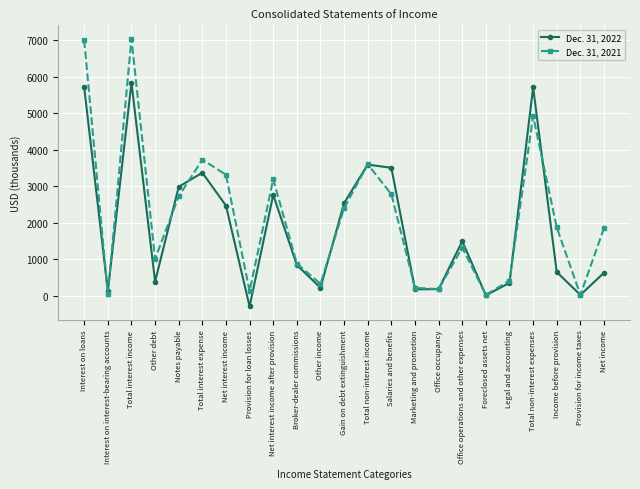

What is the difference between the Dec. 31, 2021 values at Notes payable and Provision for loan losses?

2599